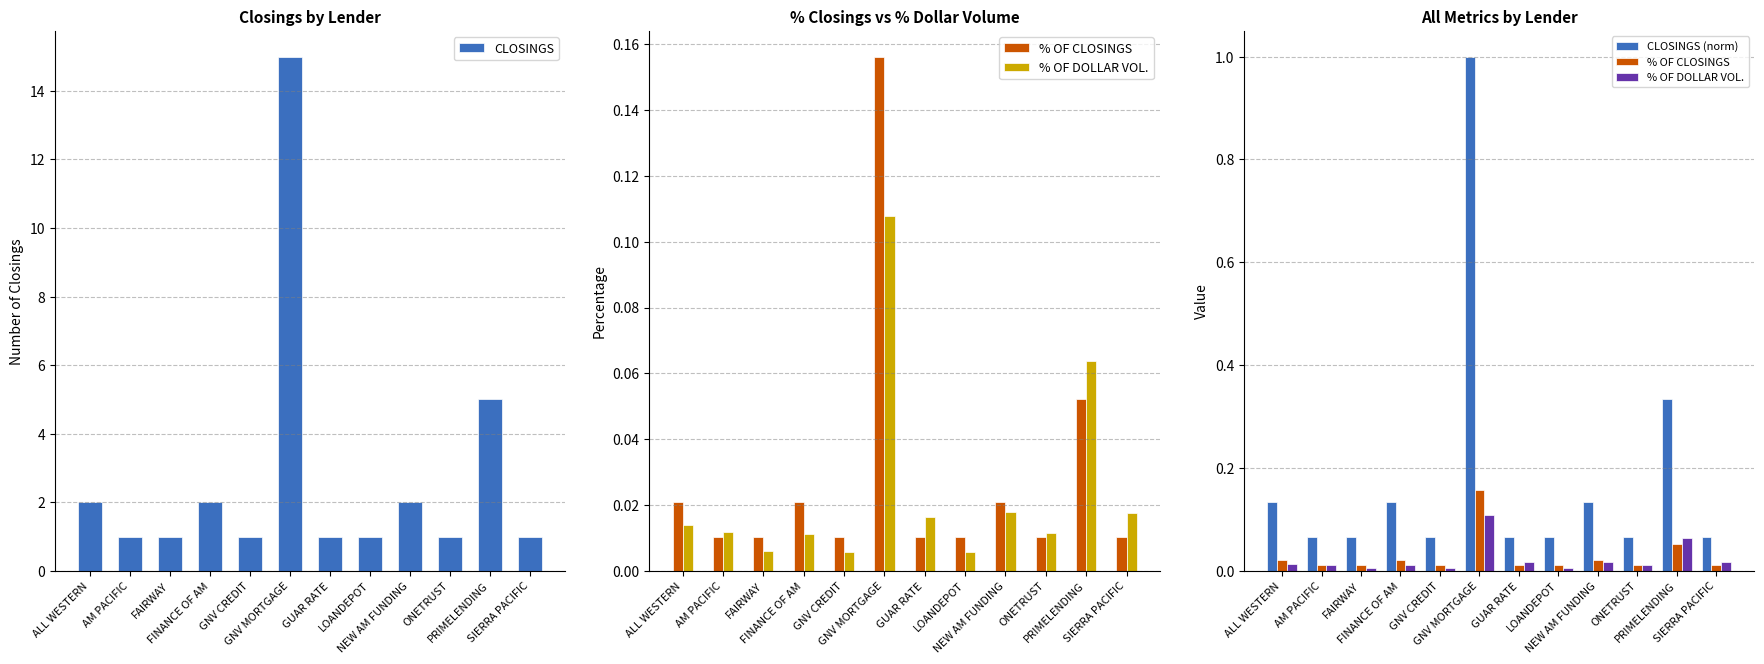

At which label is % OF CLOSINGS closest to 0?

AM PACIFIC